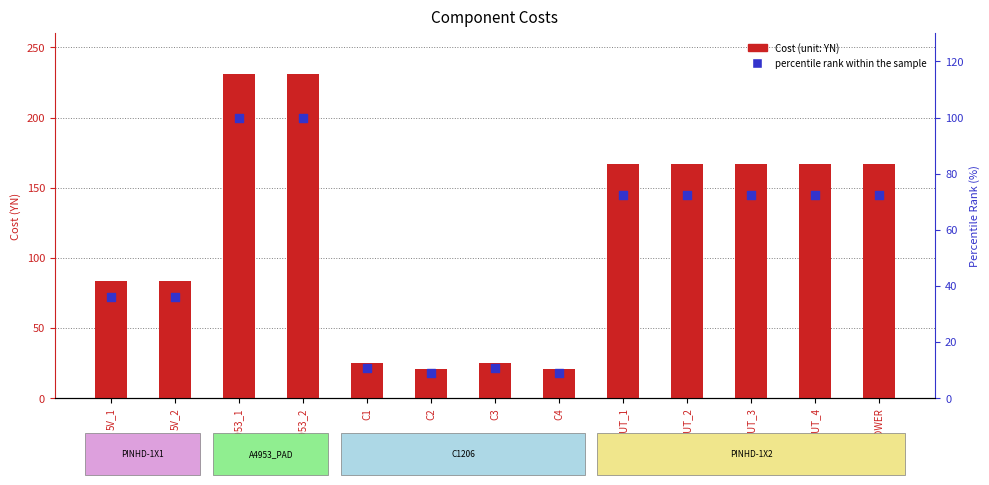

Which series contains the highest Y value?

Cost (unit: YN)